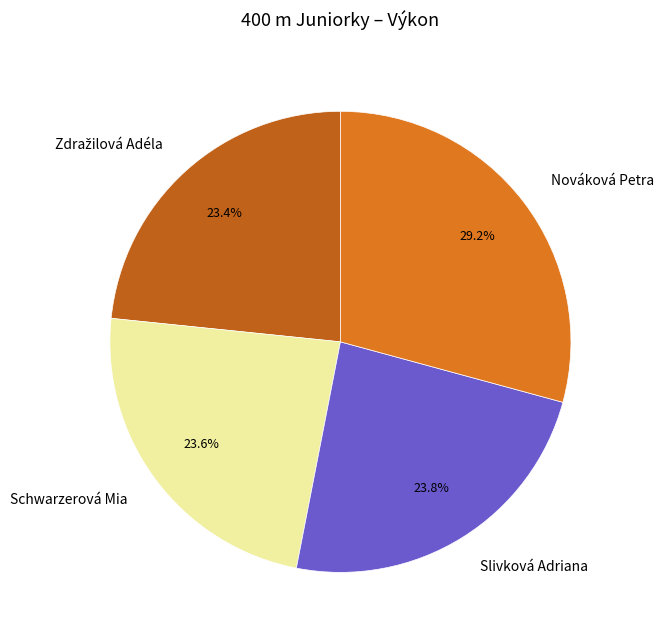

Which category has the biggest portion of the pie?

Nováková Petra